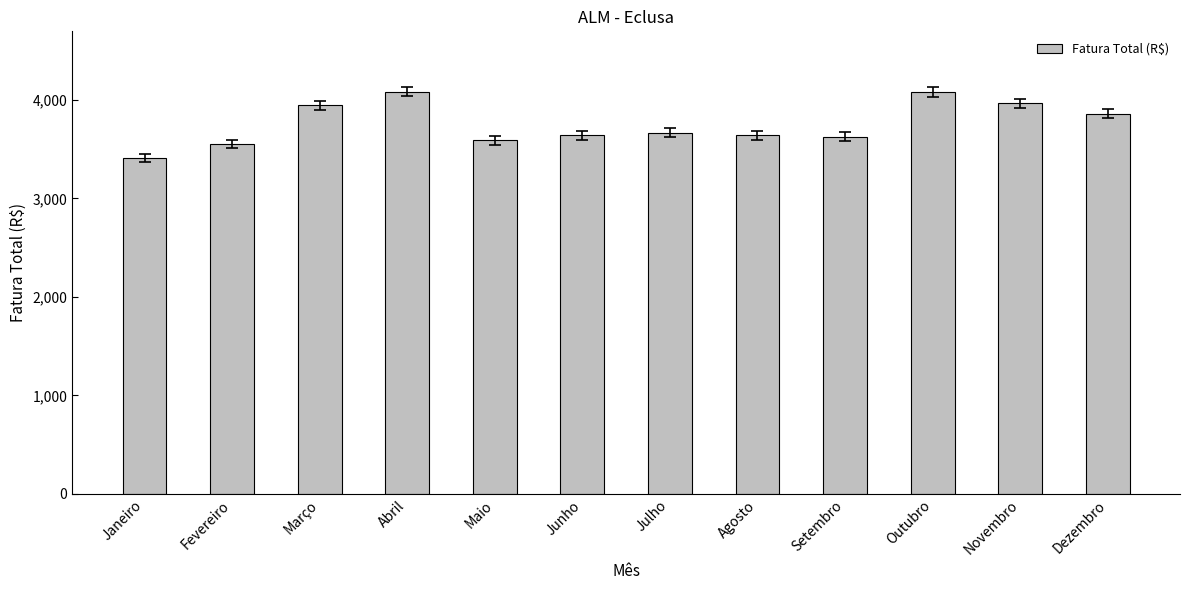

Does the chart contain any negative values?

No